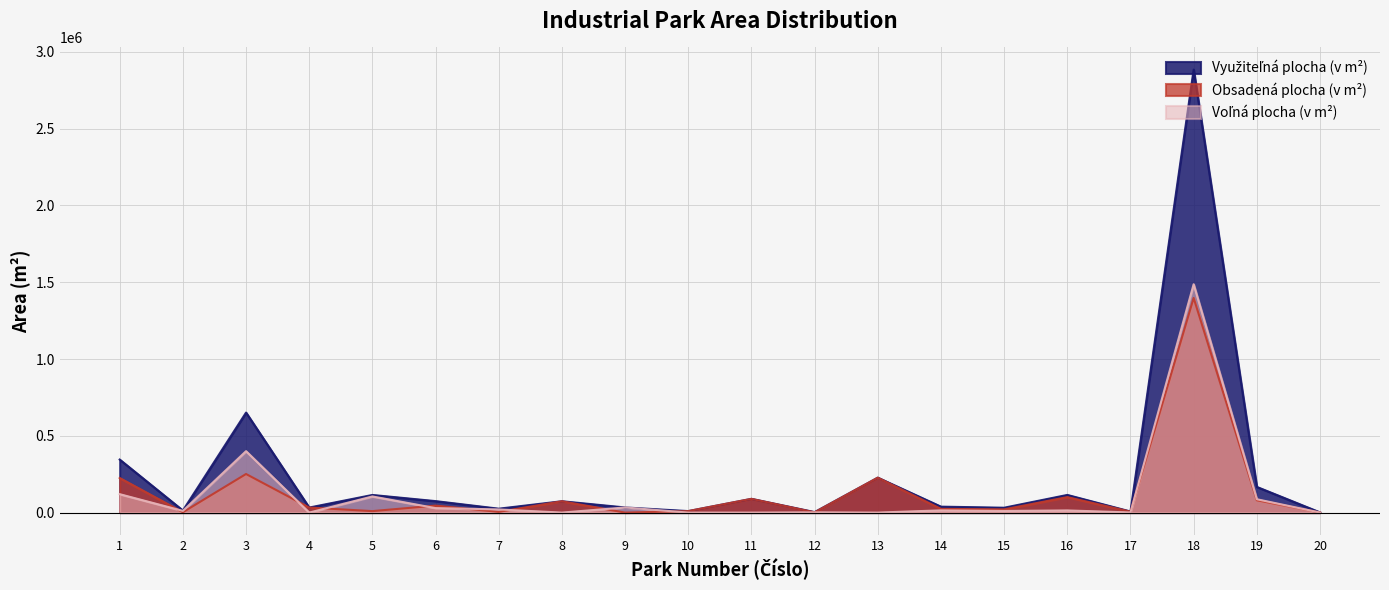

What are all the series names shown in the legend?

Využiteľná plocha (v m²), Obsadená plocha (v m²), Voľná plocha (v m²)